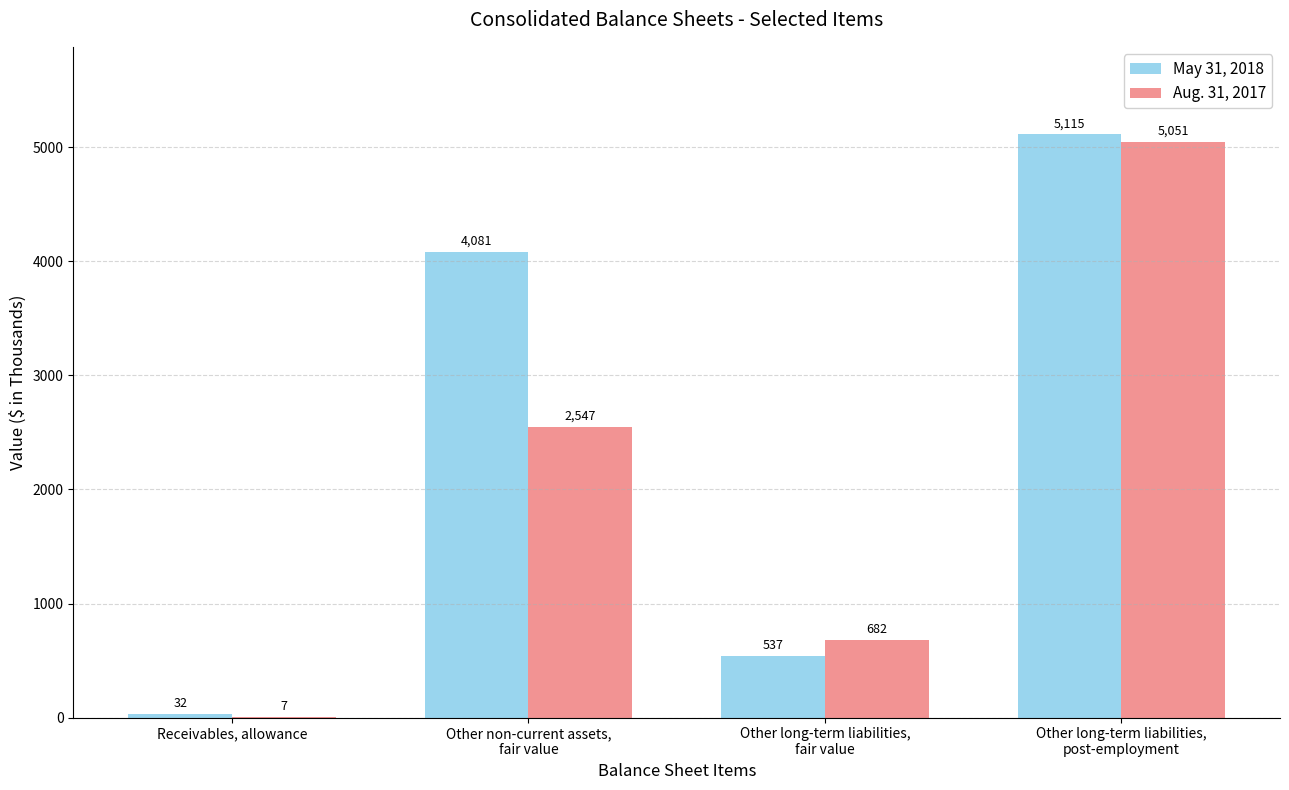

What is the sum of all May 31, 2018 values?

9765